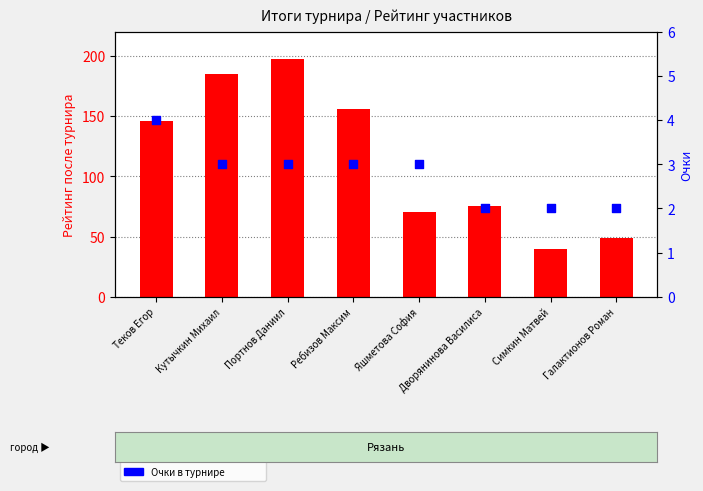

Which series has the largest Y range (max minus min)?

Рейтинг после